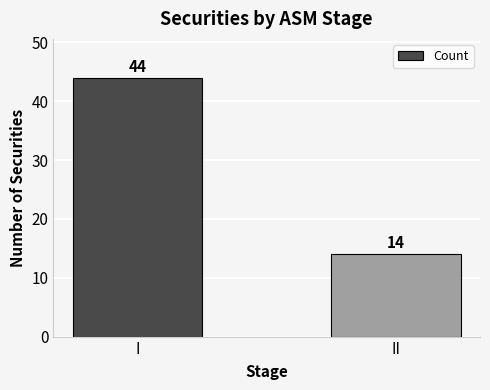

How many data points are less than 44?

1